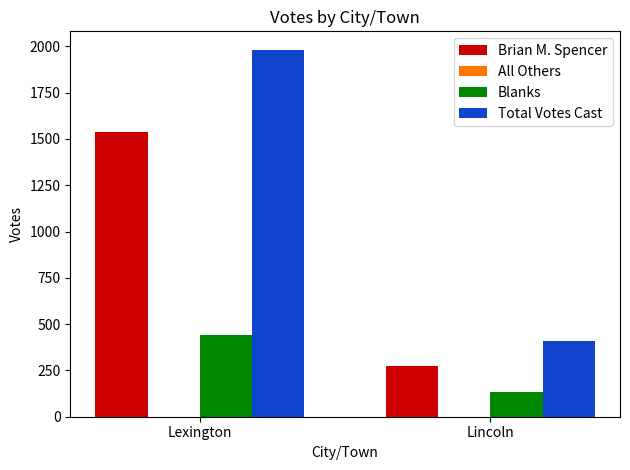

At which label is Brian M. Spencer closest to 907?

Lincoln